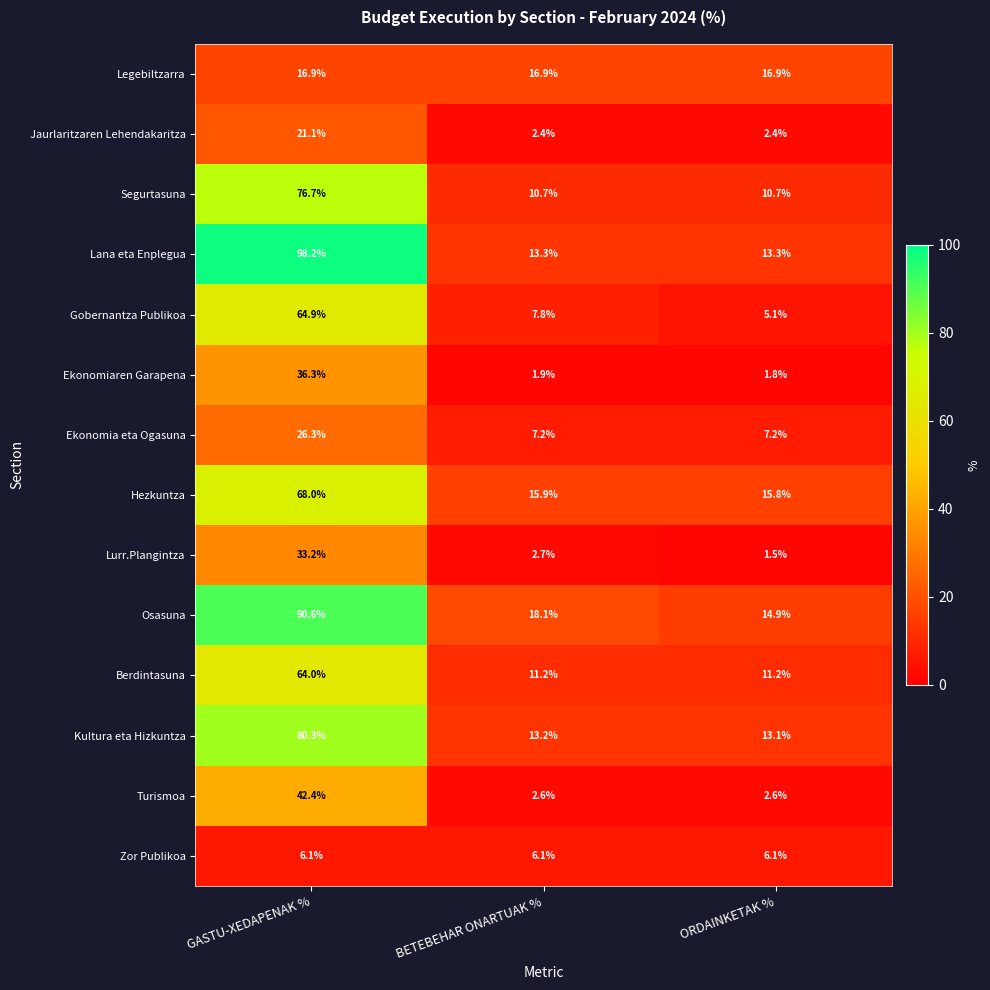

The Legebiltzarra series shows 16.9 at BETEBEHAR ONARTUAK %. True or false?

True